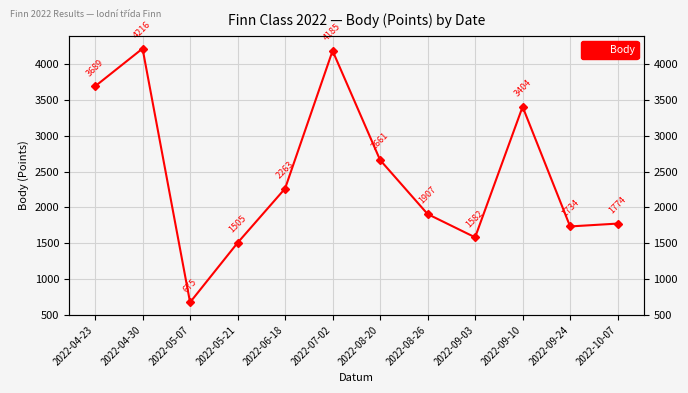

Rank the categories by value from highest to lowest.

2022-04-30, 2022-07-02, 2022-04-23, 2022-09-10, 2022-08-20, 2022-06-18, 2022-08-26, 2022-10-07, 2022-09-24, 2022-09-03, 2022-05-21, 2022-05-07